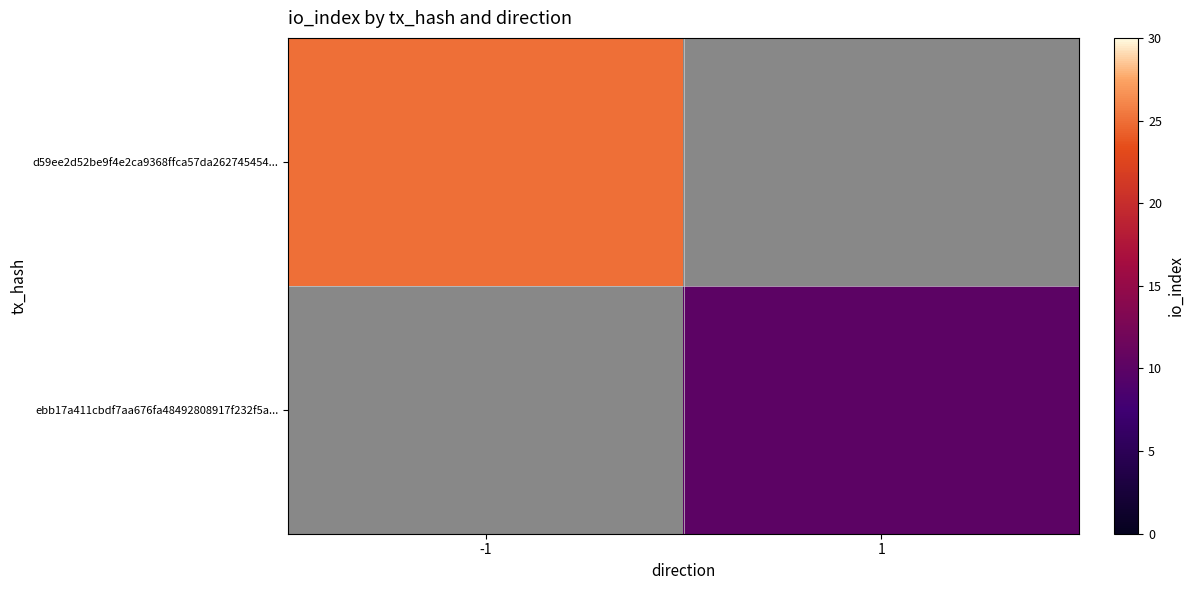

What is the minimum value shown in the chart?

10.0